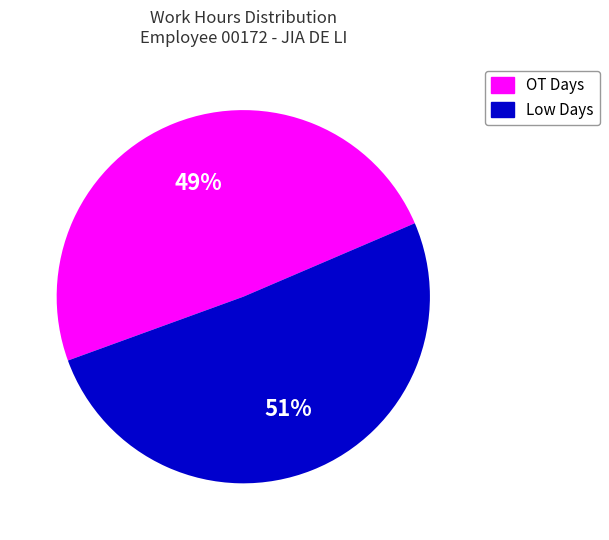

How many segments does this pie chart have?

2